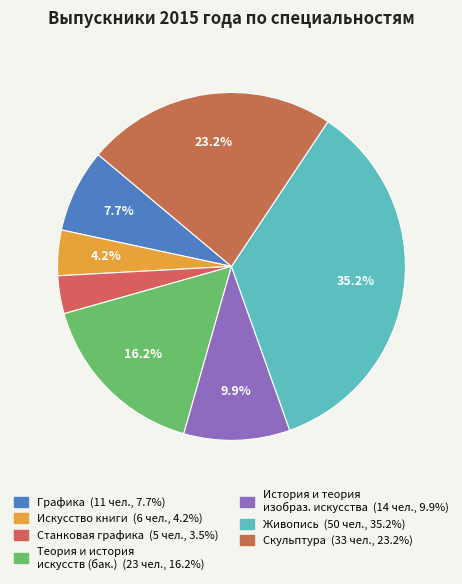

Count the number of slices in the pie.

7